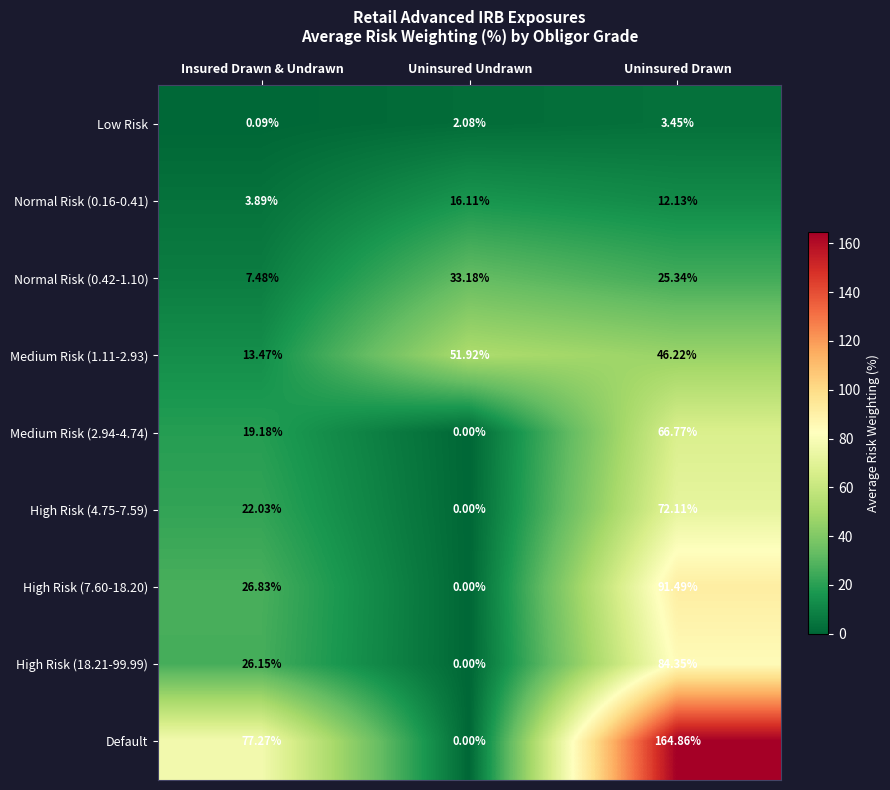

List the series in order of their peak value, highest first.

Default, High Risk (7.60-18.20), High Risk (18.21-99.99), High Risk (4.75-7.59), Medium Risk (2.94-4.74), Medium Risk (1.11-2.93), Normal Risk (0.42-1.10), Normal Risk (0.16-0.41), Low Risk